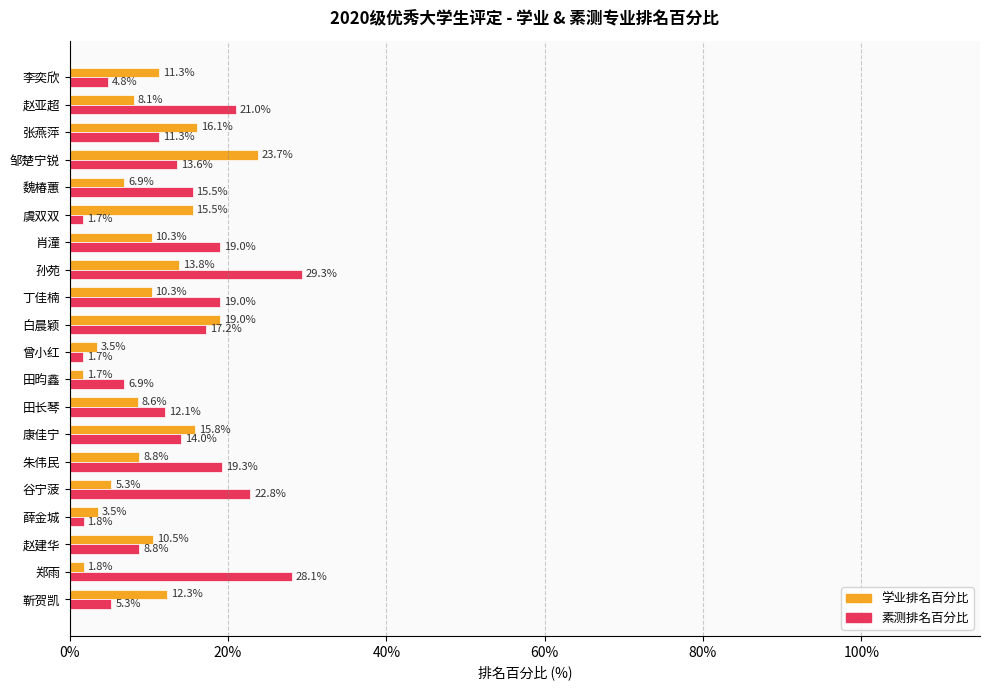

The value of 学业排名百分比 at 张燕萍 is 26.6. True or false?

False